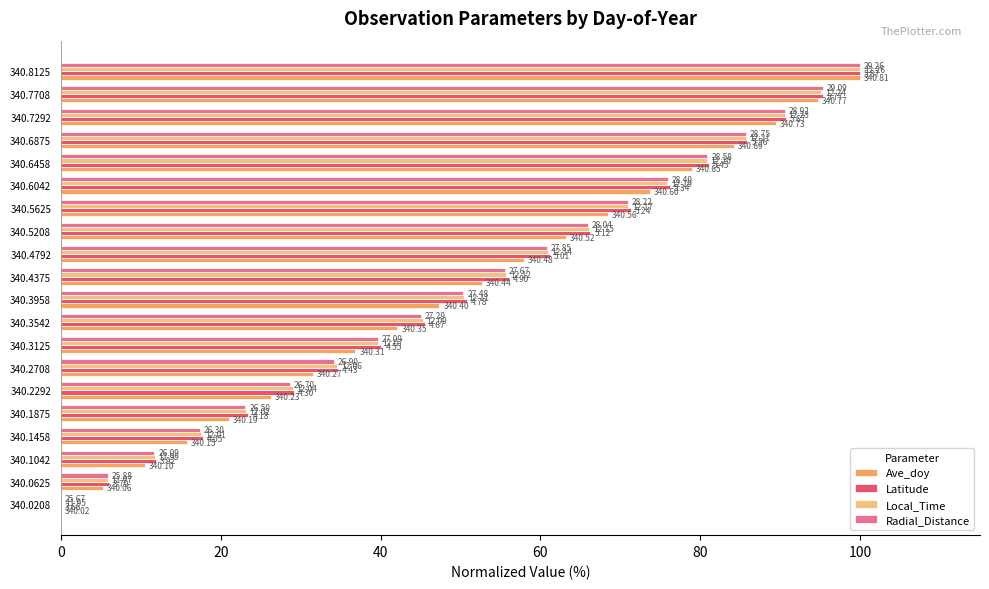

What are all the series names shown in the legend?

Ave_doy, Latitude, Local_Time, Radial_Distance